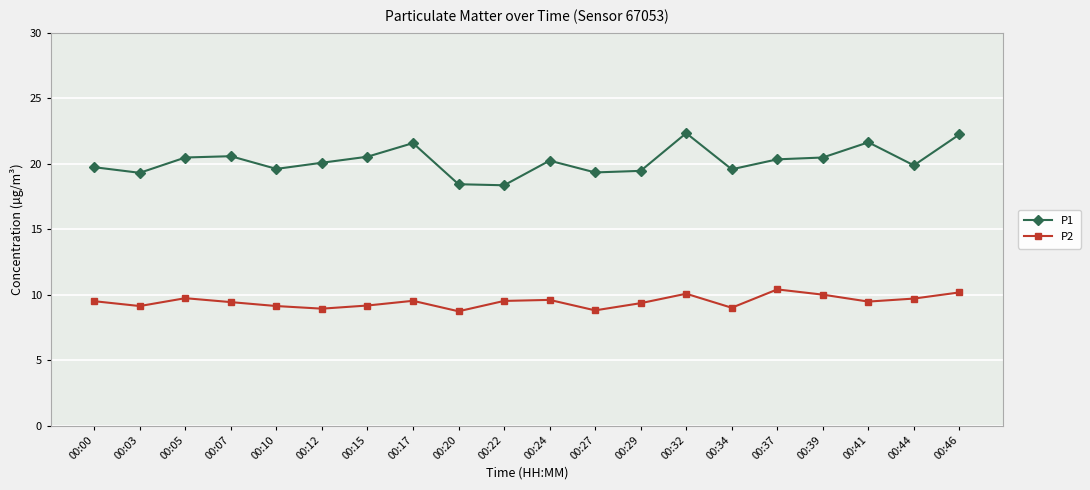

Is it true that P1 equals 20.1 at 00:12?

True